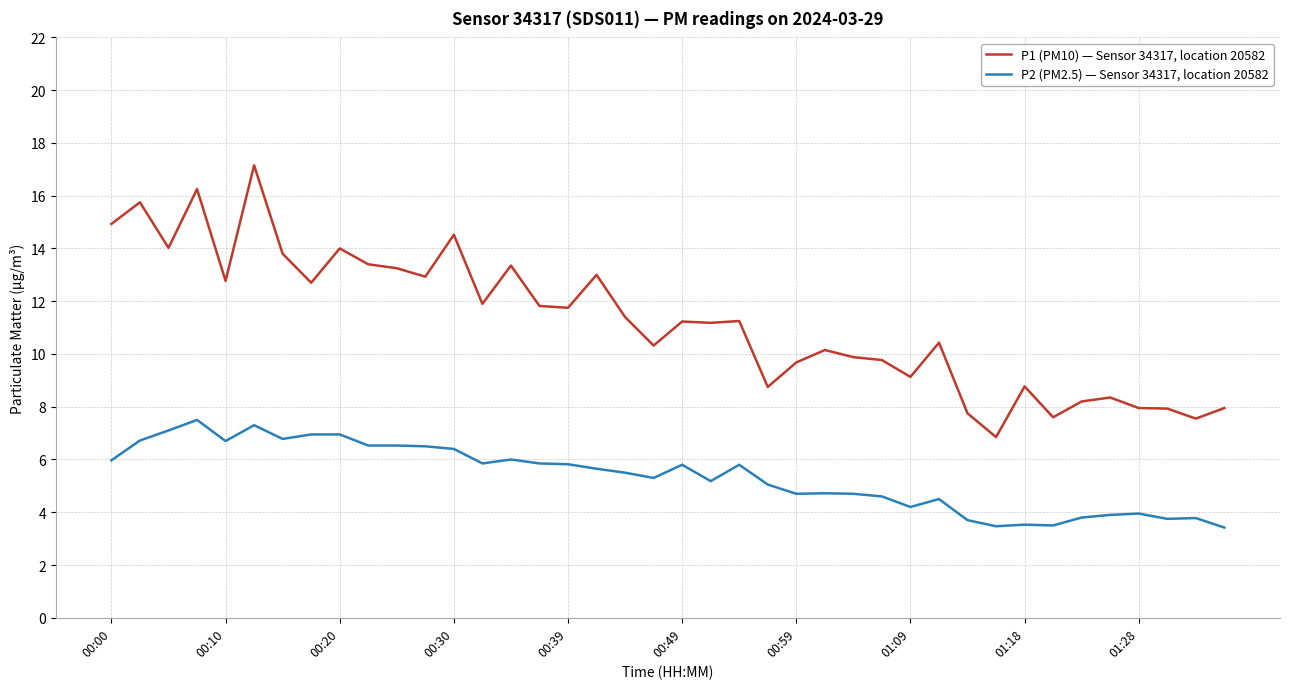

True or false: P2 (PM2.5) — Sensor 34317, location 20582 and P1 (PM10) — Sensor 34317, location 20582 cross at least once.

False